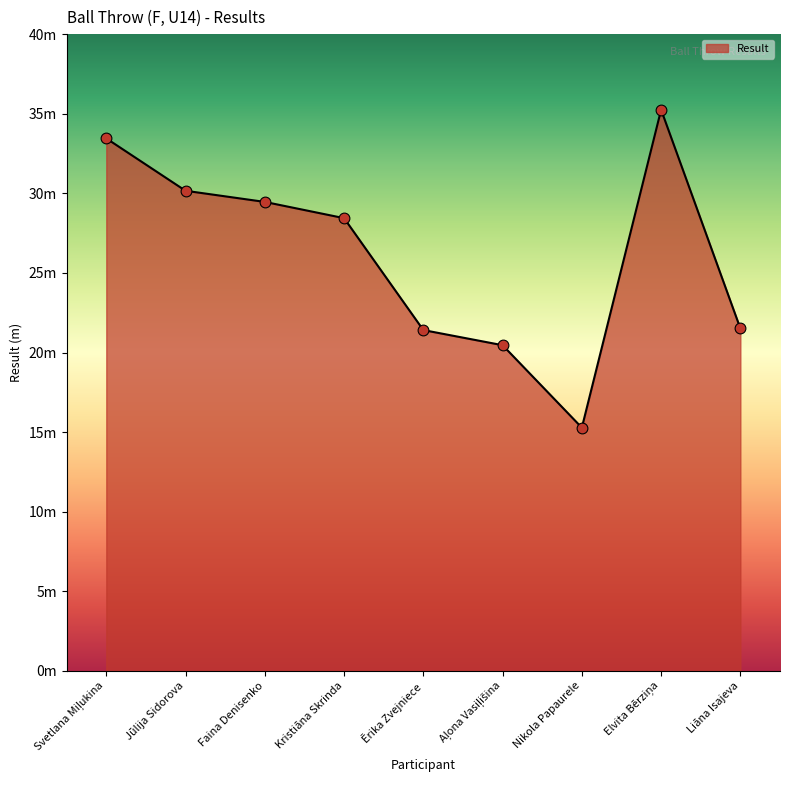

What is the change in value from Svetlana Miļukina to Nikola Papaurele?

-18.2